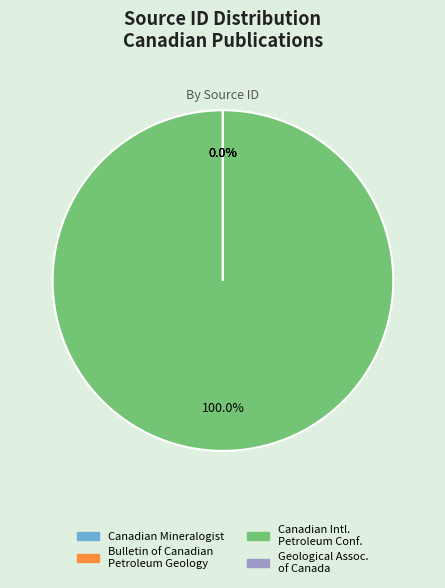

How many slices are in this pie chart?

4